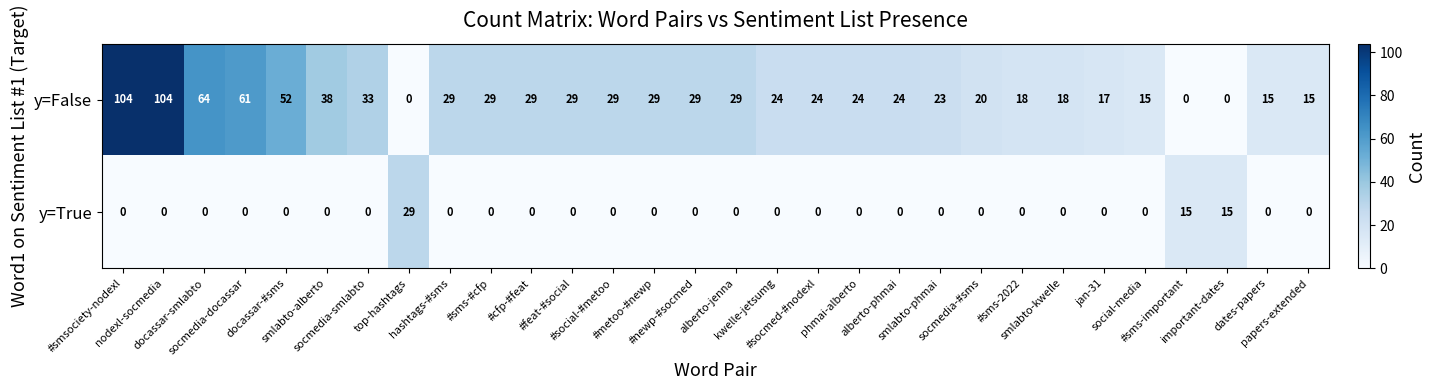

What is the average value of the y=False series?

31